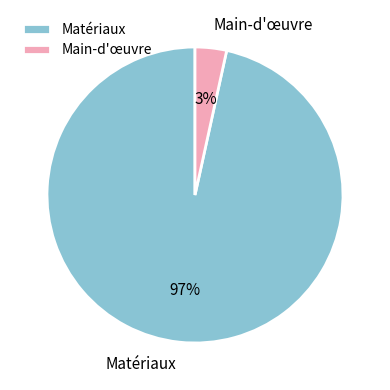

How many segments does this pie chart have?

2